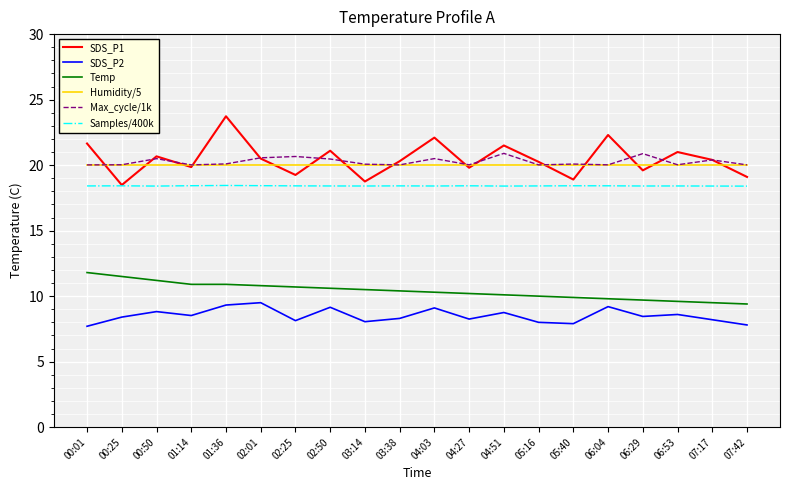

True or false: Samples/400k and Max_cycle/1k intersect in this chart.

False